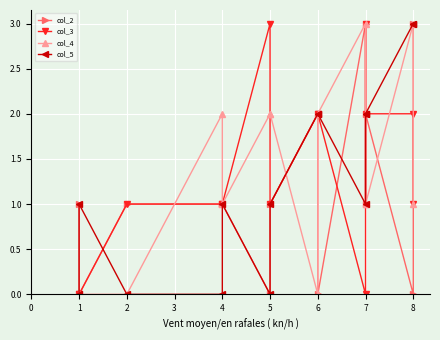

Reading left to right, what are all the values shown in this chart?

col_2: 1	0	1	1	1	0	1	2	0	3	1	2	0	3
col_3: 0	0	1	1	1	3	1	2	2	0	3	2	2	1
col_4: 0	0	0	2	1	2	2	0	2	3	1	1	3	1
col_5: 0	1	0	0	1	0	1	2	2	1	2	2	3	3